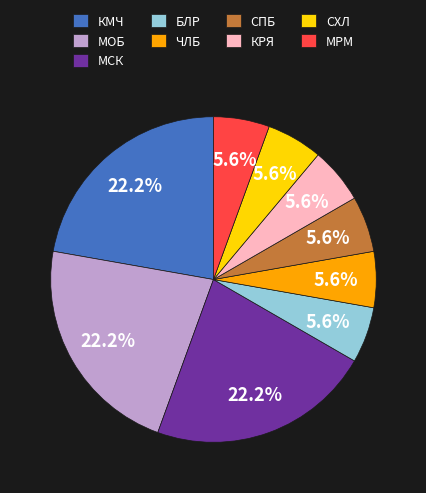

How many slices are in this pie chart?

9